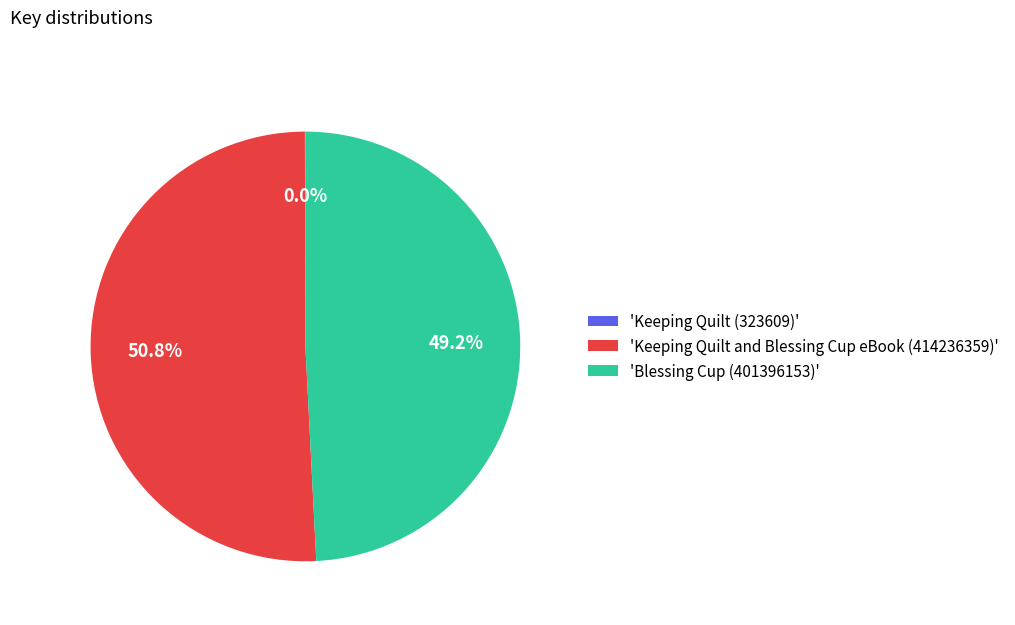

What is the largest slice in the pie chart?

'Keeping Quilt and Blessing Cup eBook (414236359)'